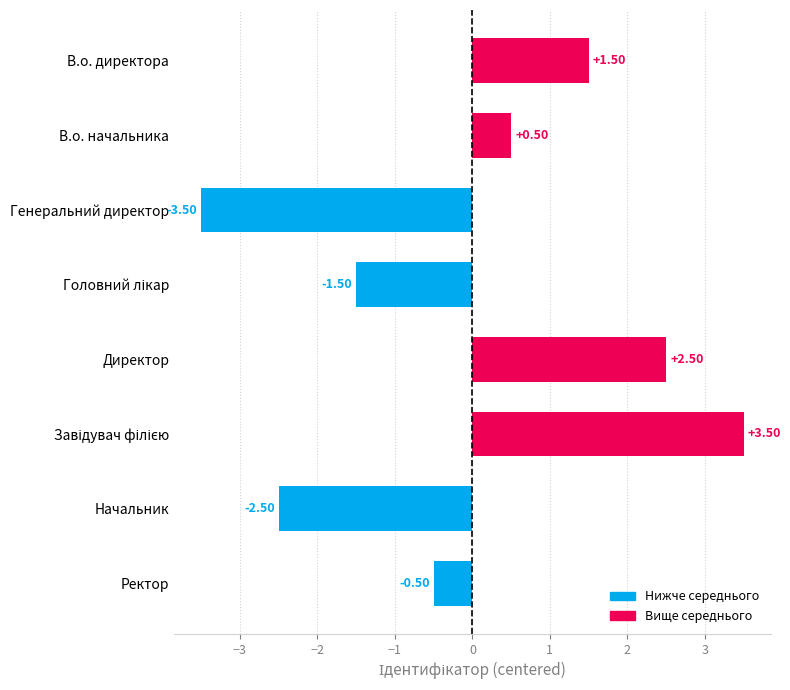

What is the label of the 3rd bar from the top?

Генеральний директор